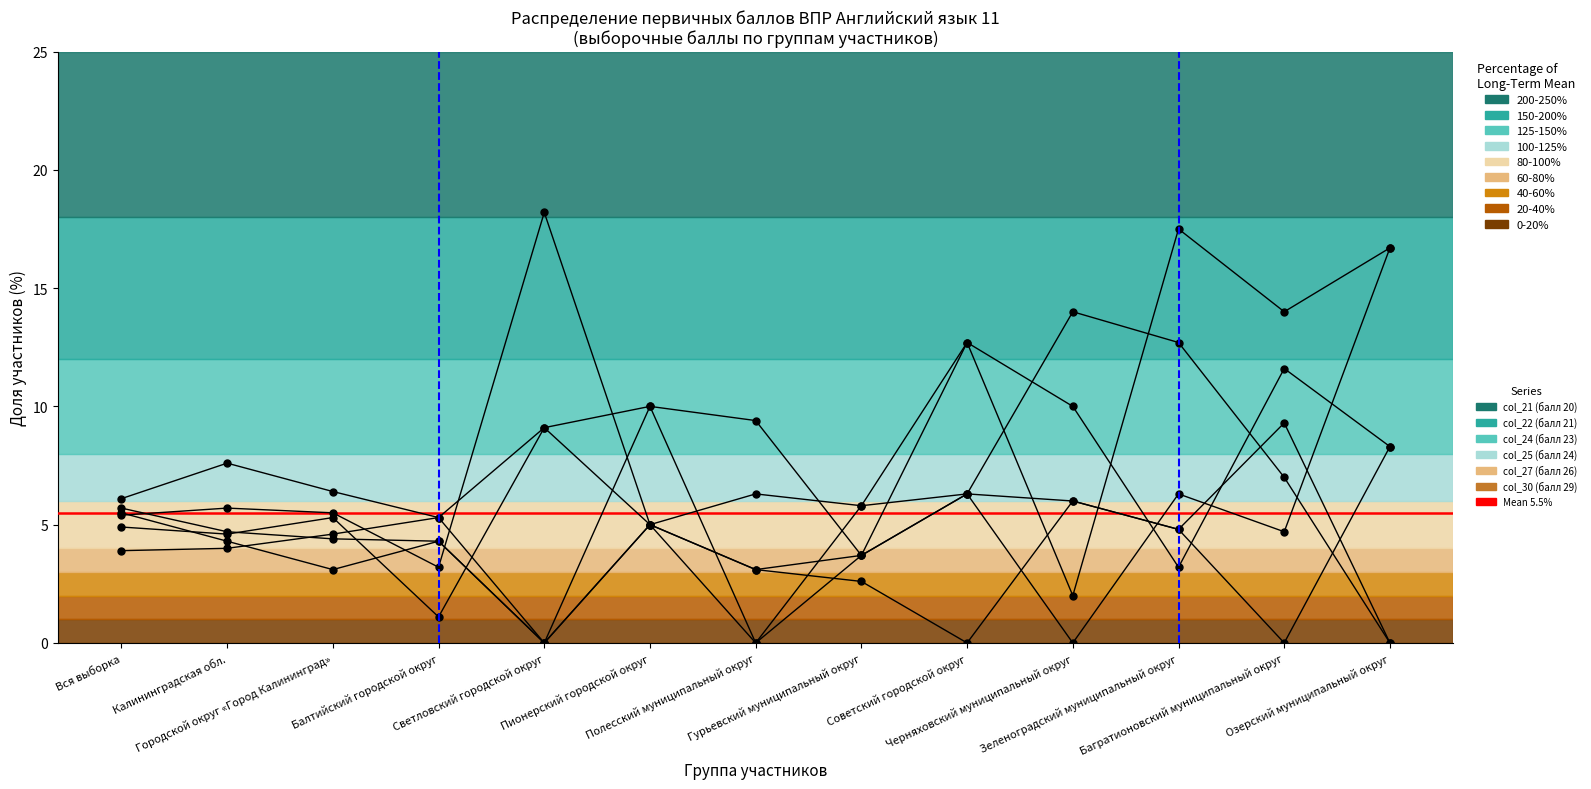

At which label is col_22 (балл 21) closest to 9?

Багратионовский муниципальный округ